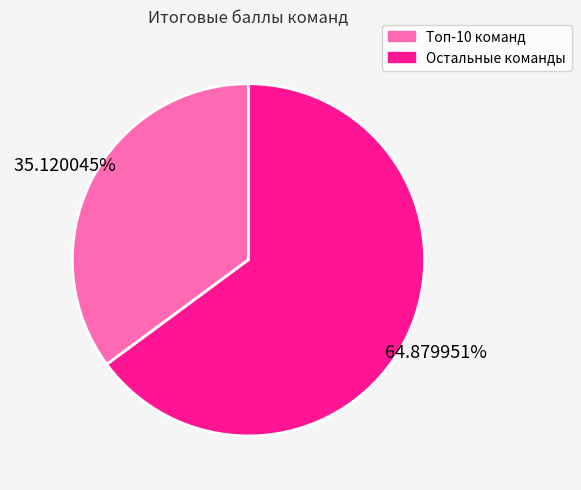

Is there a majority slice in this chart?

Yes